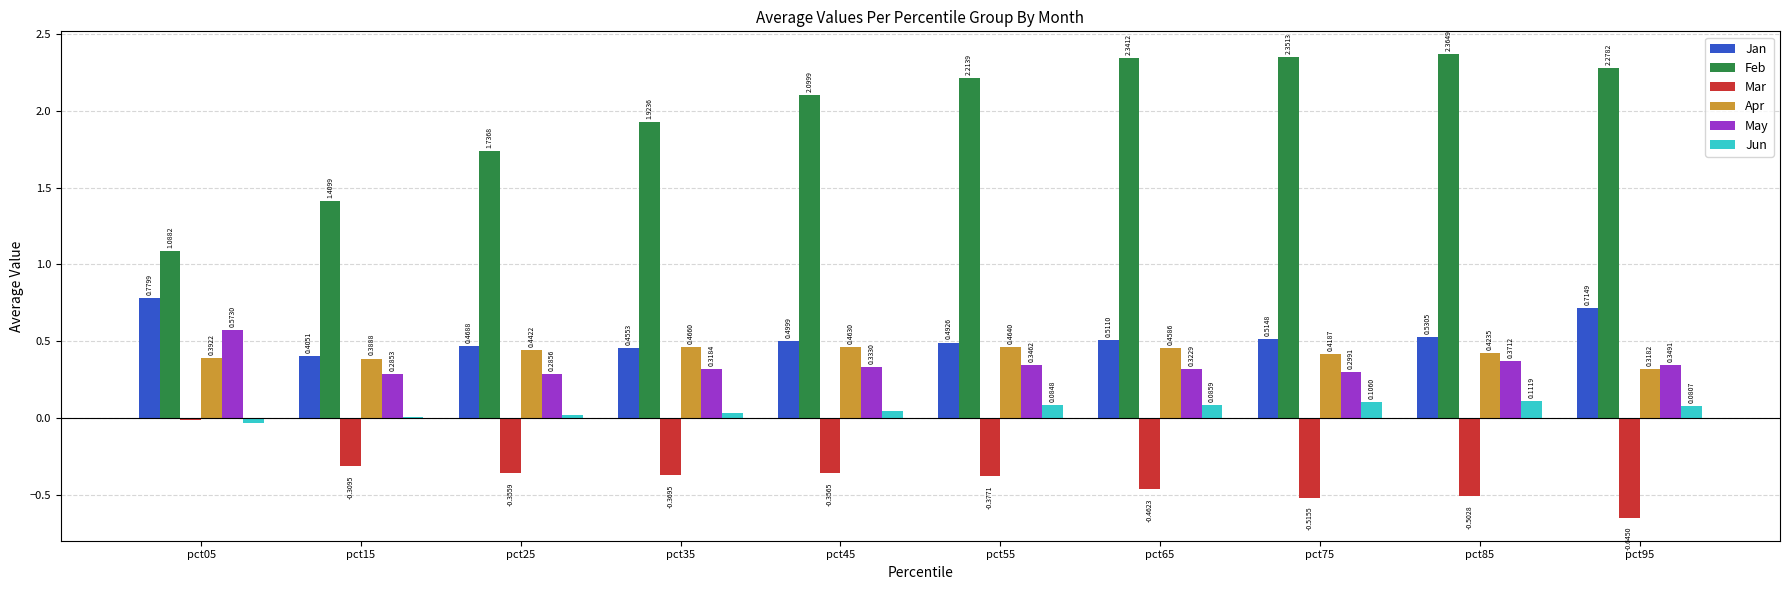

Which series has the largest total across all categories?

Feb